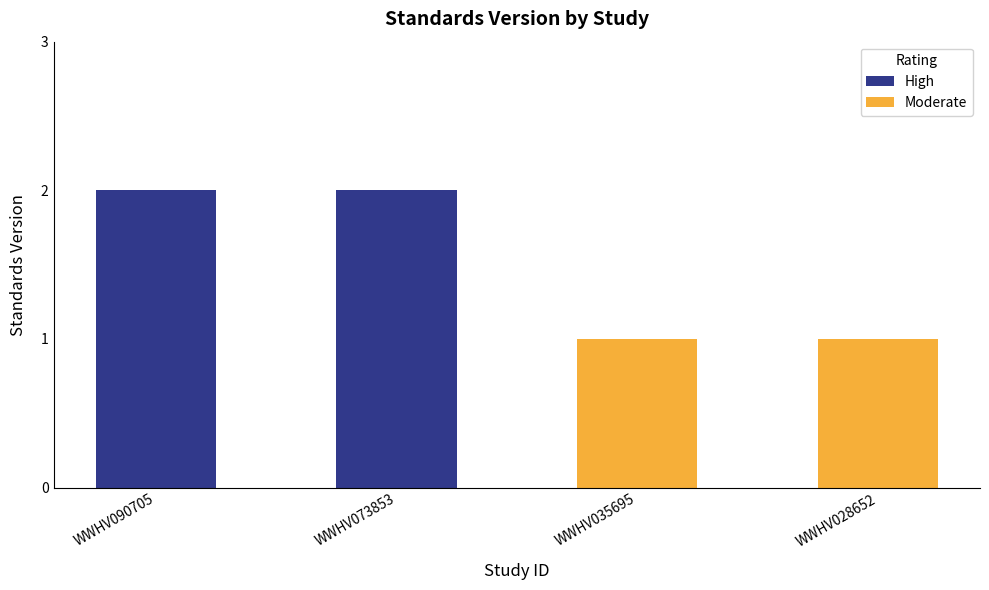

How many data points does each series have?

4